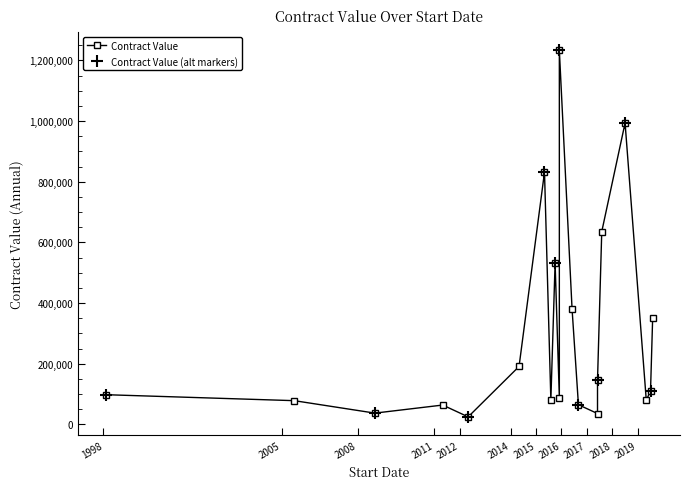

Rank the categories by value from highest to lowest.

2015-11-05, 2018-06-01, 2015-04-11, 2017-07-03, 2015-09-01, 2016-05-01, 2019-07-01, 2014-04-01, 2017-05-01, 2019-06-01, 1998-01-01, 2015-11-01, 2015-07-06, 2019-04-01, 2005-06-01, 2016-08-01, 2011-04-01, 2008-08-01, 2017-05-01, 2012-04-01